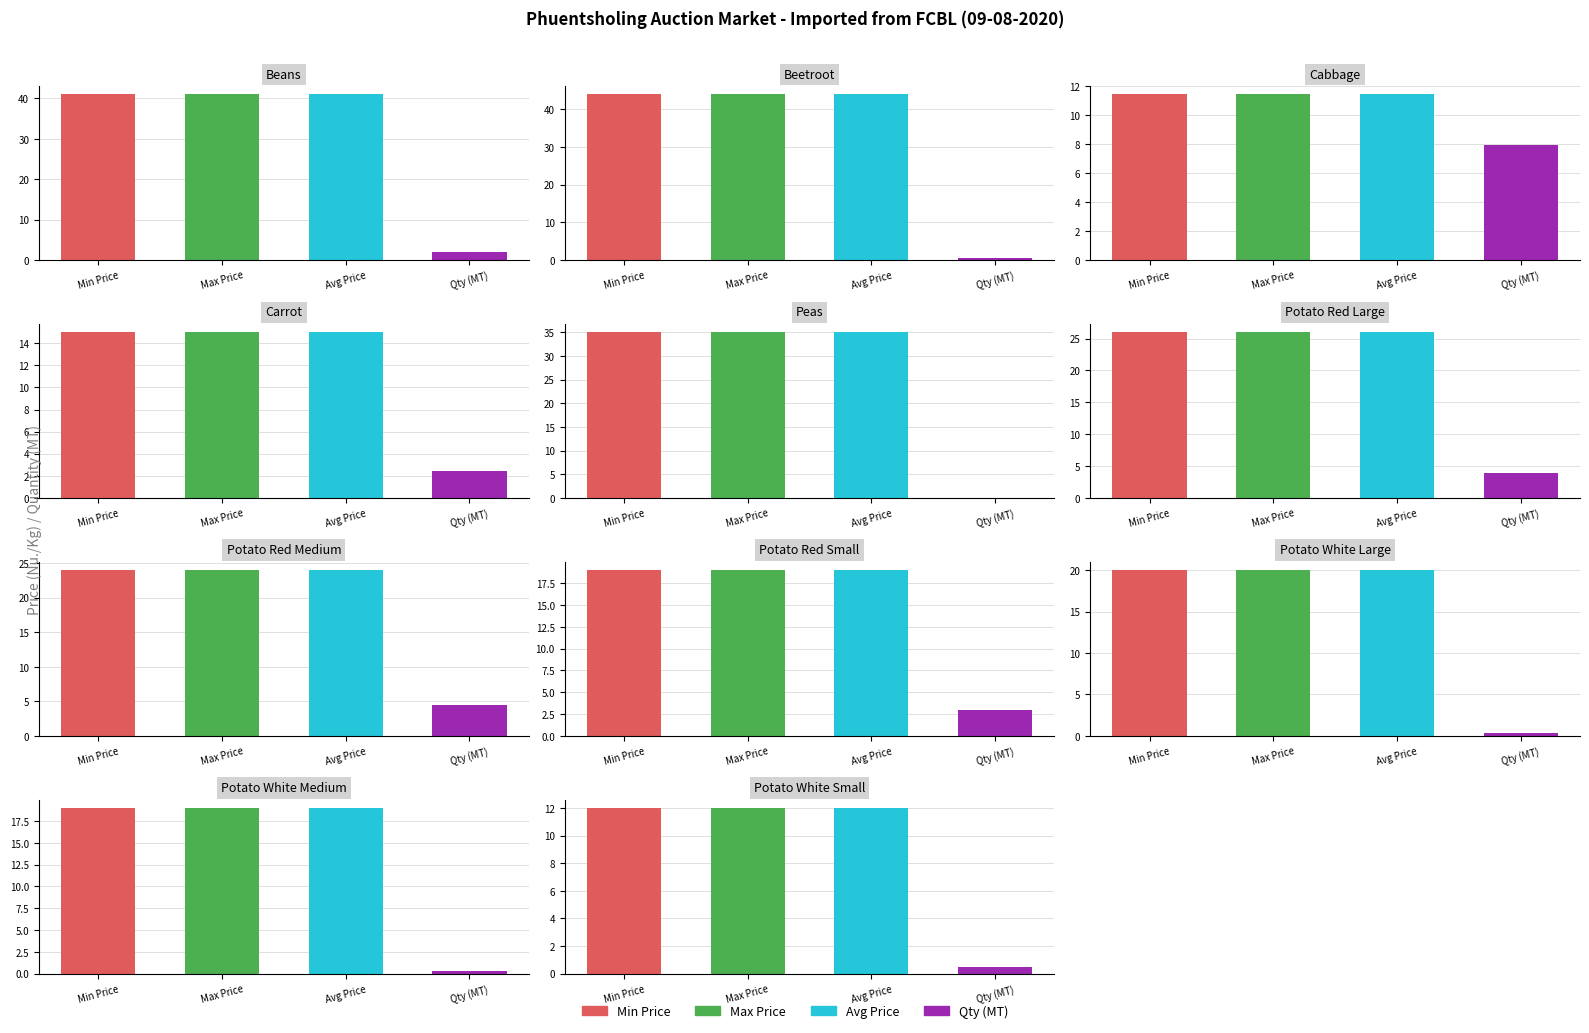

At which category does the chart reach its minimum across all series?

Peas